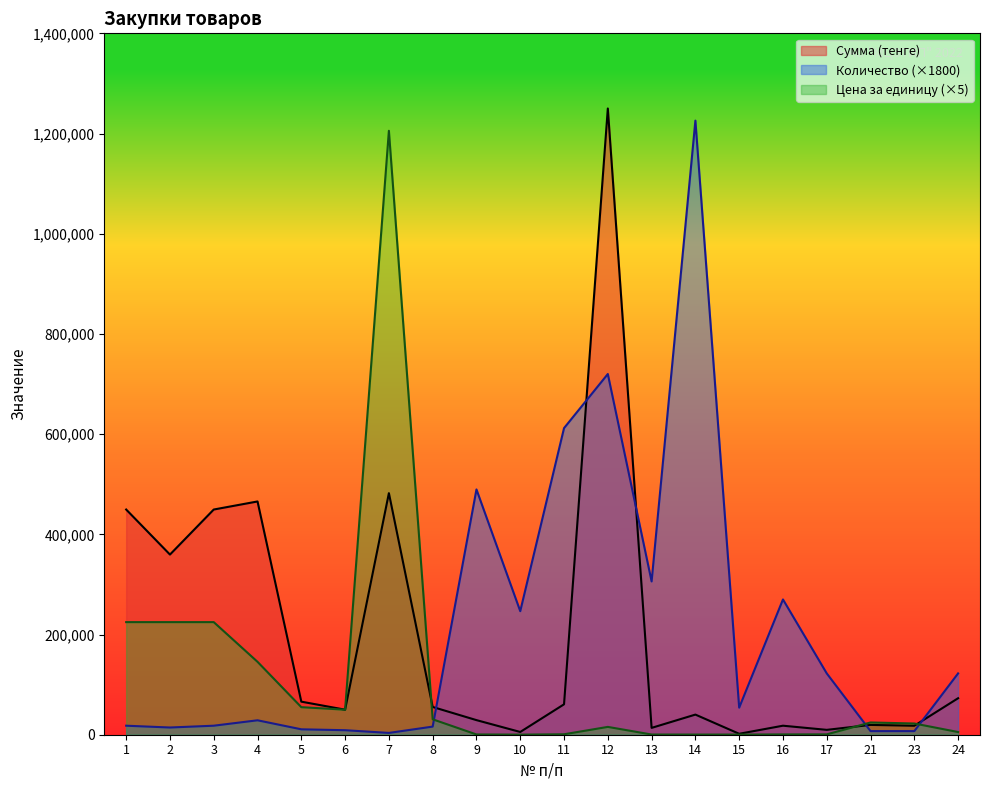

Is the value of Сумма (тенге) at 6 greater than the value of Цена за единицу at 16?

Yes